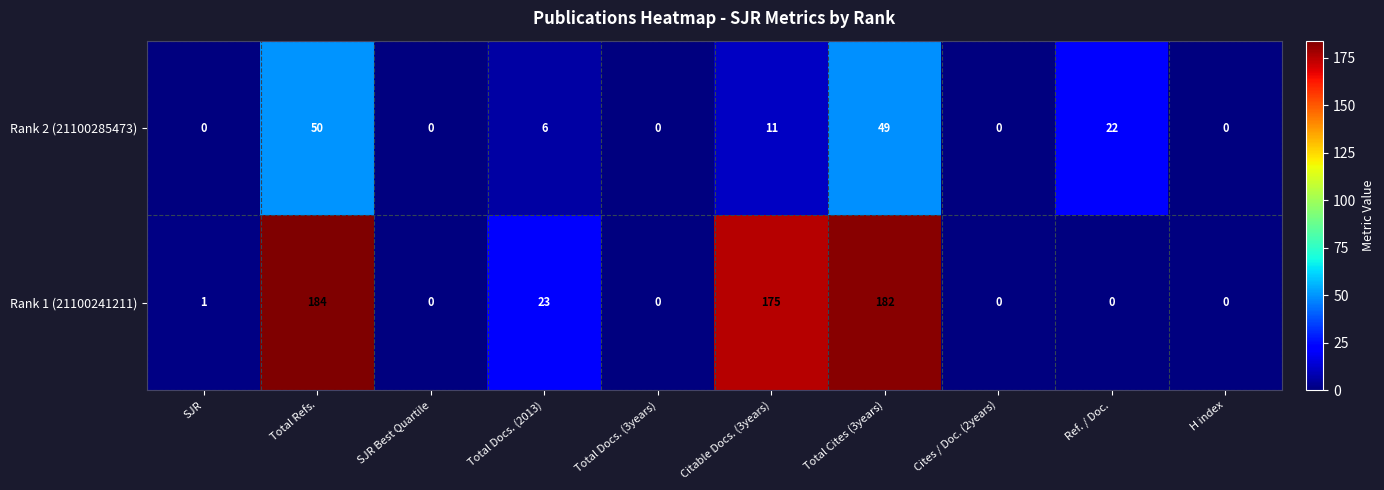

Which series has the largest total across all categories?

Rank 1 (21100241211)